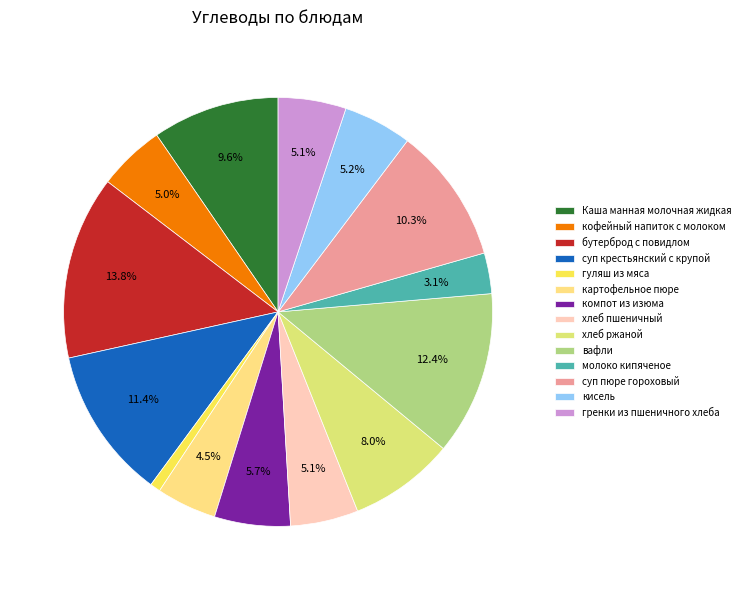

Is there a majority slice in this chart?

No